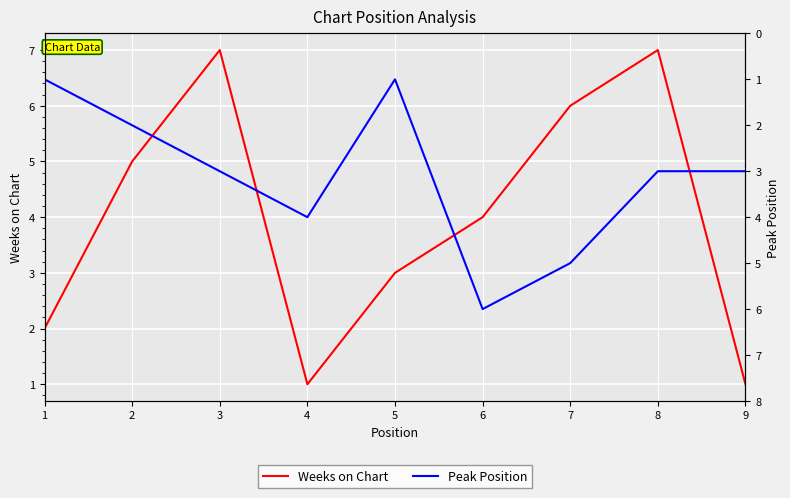

At 7, list the series in order from largest to smallest.

Weeks on Chart, Peak Position